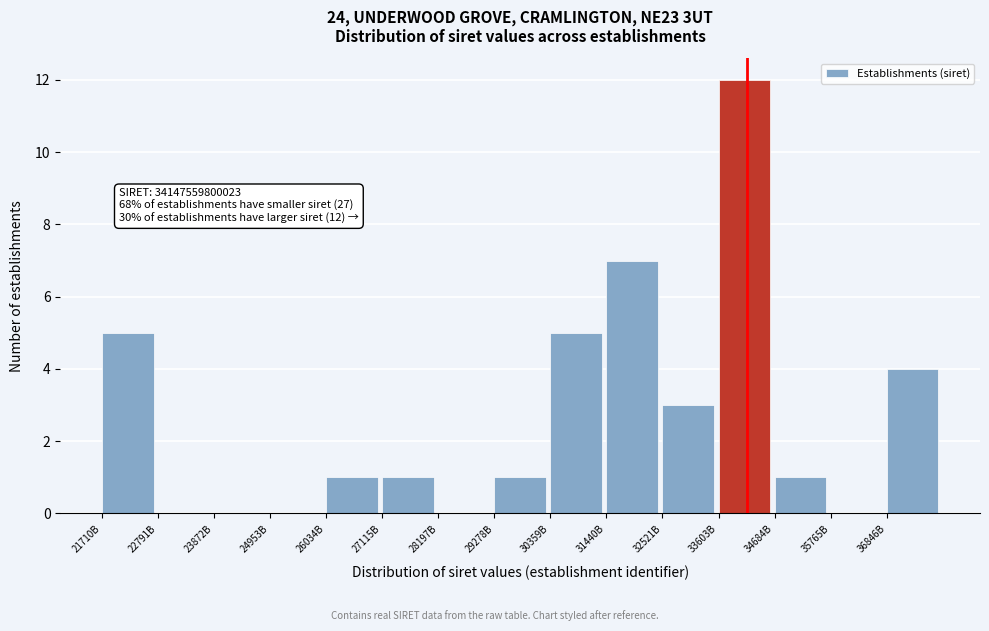

Reading left to right, transcribe all the data shown in this chart.

21710B=5	22791B=0	23872B=0	24953B=0	26034B=1	27115B=1	28197B=0	29278B=1	30359B=5	31440B=7	32521B=3	33603B=12	34684B=1	35765B=0	36846B=4